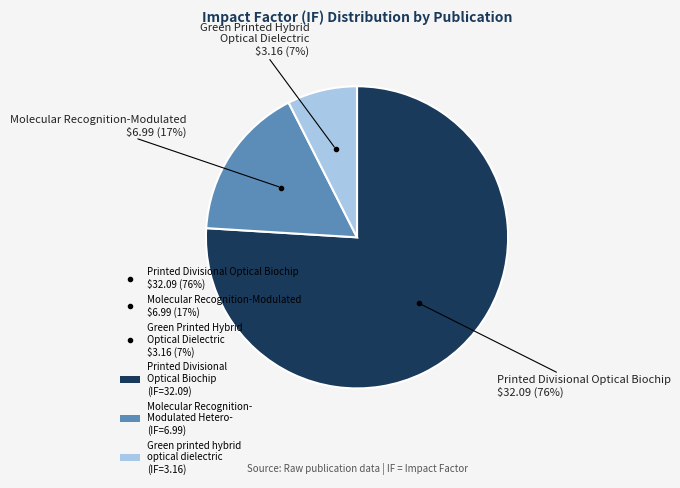

Is there any slice that represents more than half of the pie?

Yes